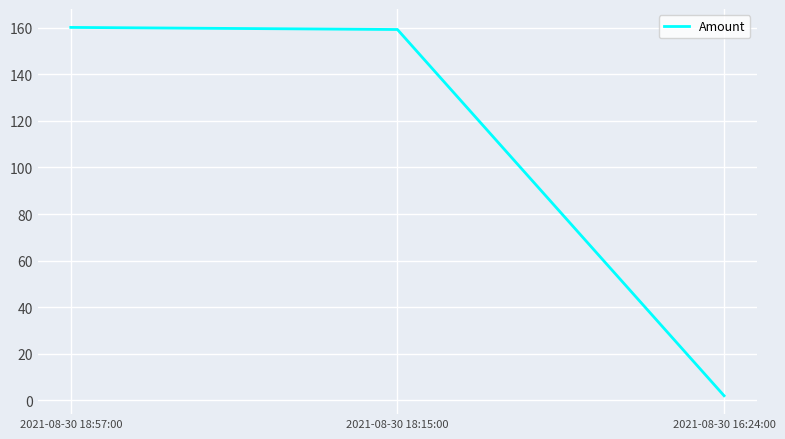

What is the minimum value shown in the chart?

2.0